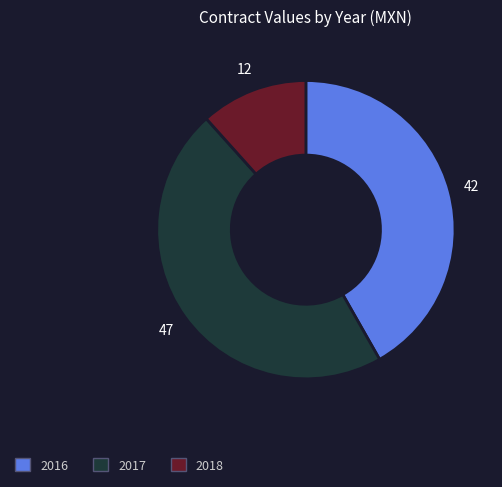

Is there a majority slice in this chart?

No